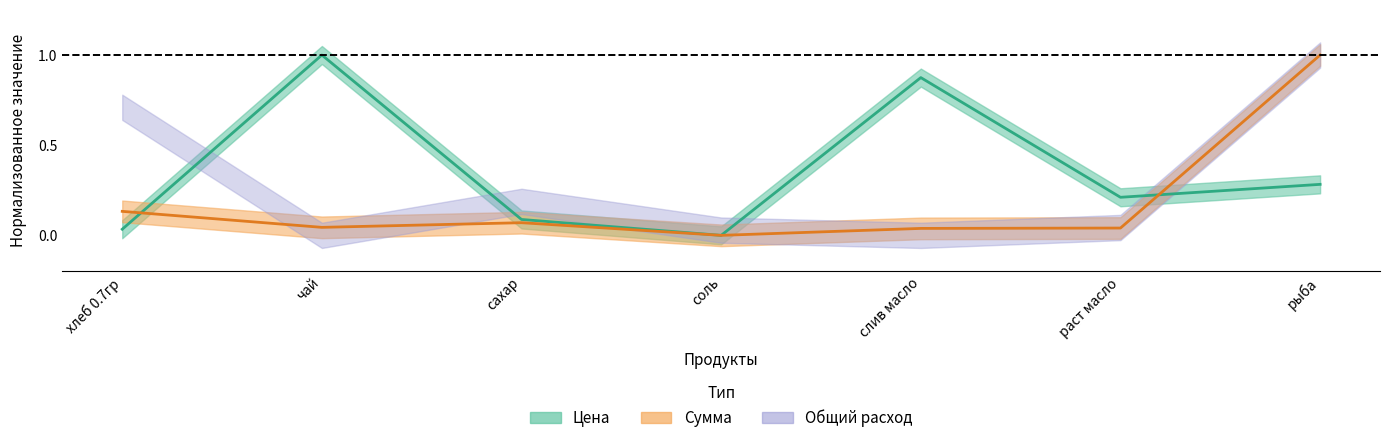

Which series has the largest total across all categories?

Цена